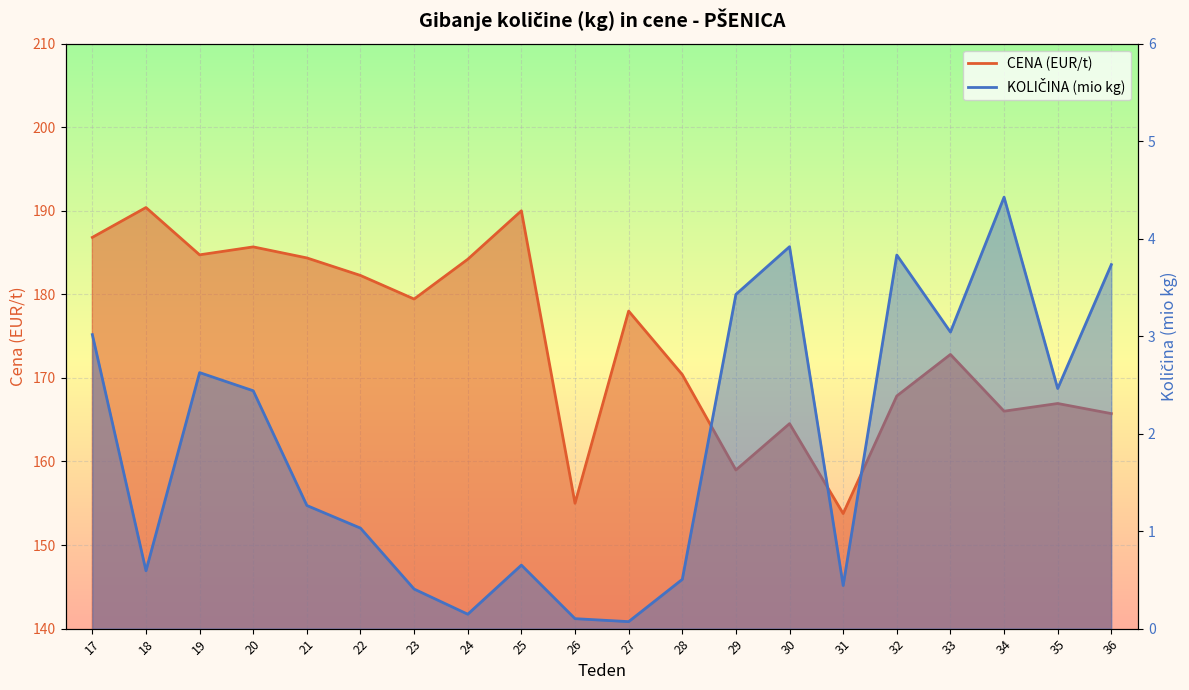

True or false: CENA (EUR/t) and KOLIČINA (kg, millions) cross at least once.

False